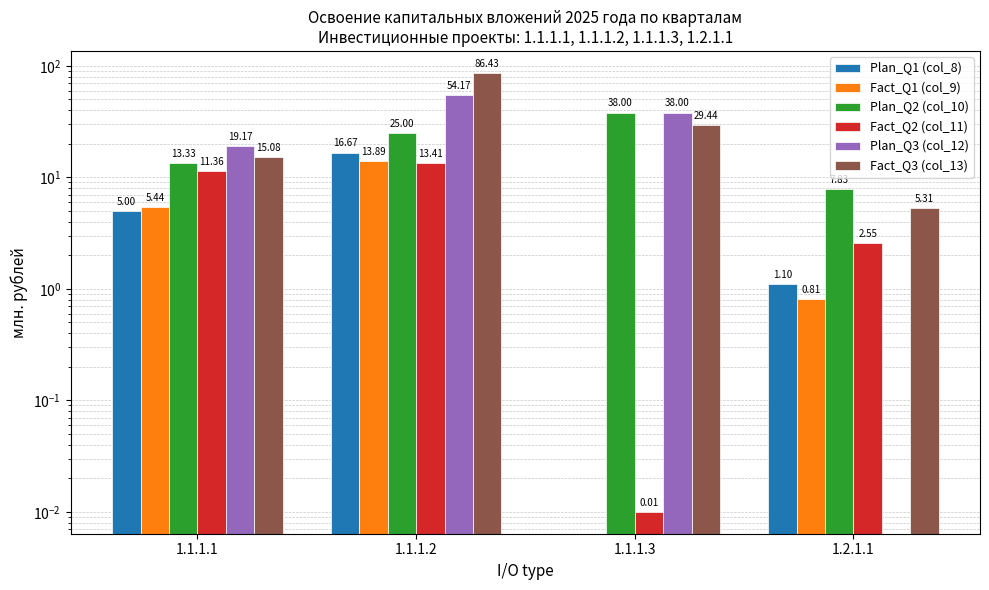

How many bars are there in total?

24